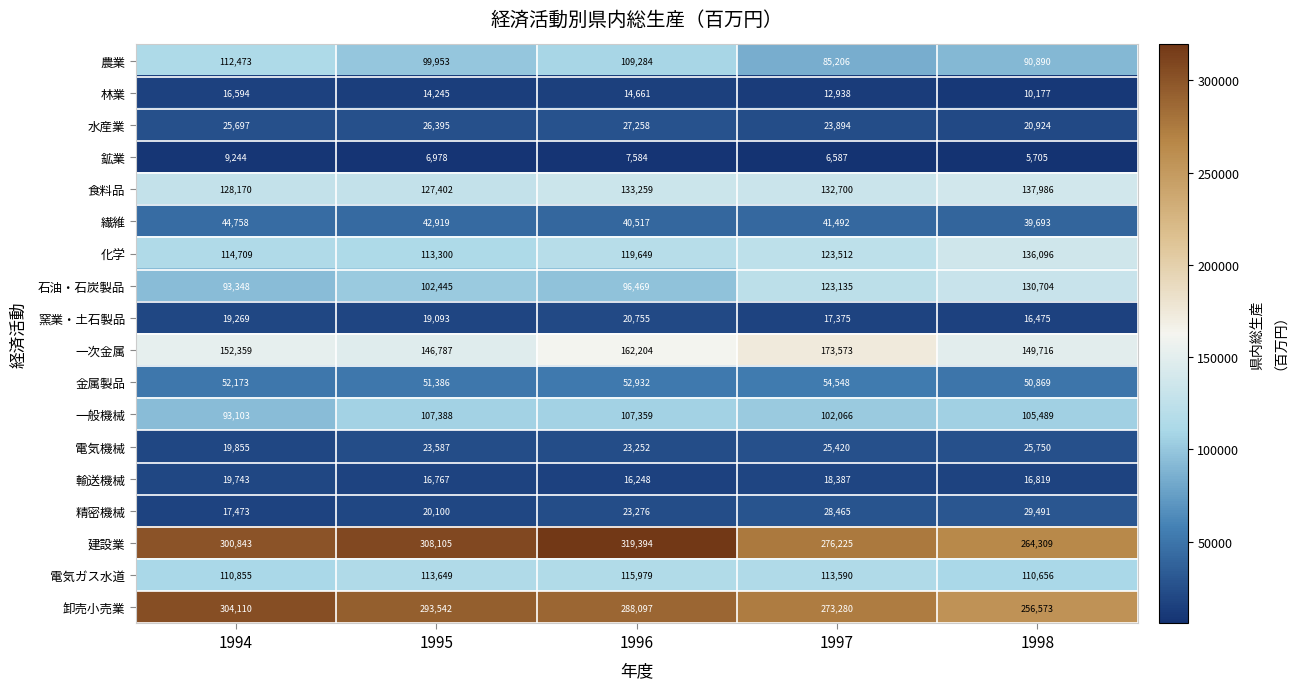

The value of 化学 at 1996 is 119649. True or false?

True